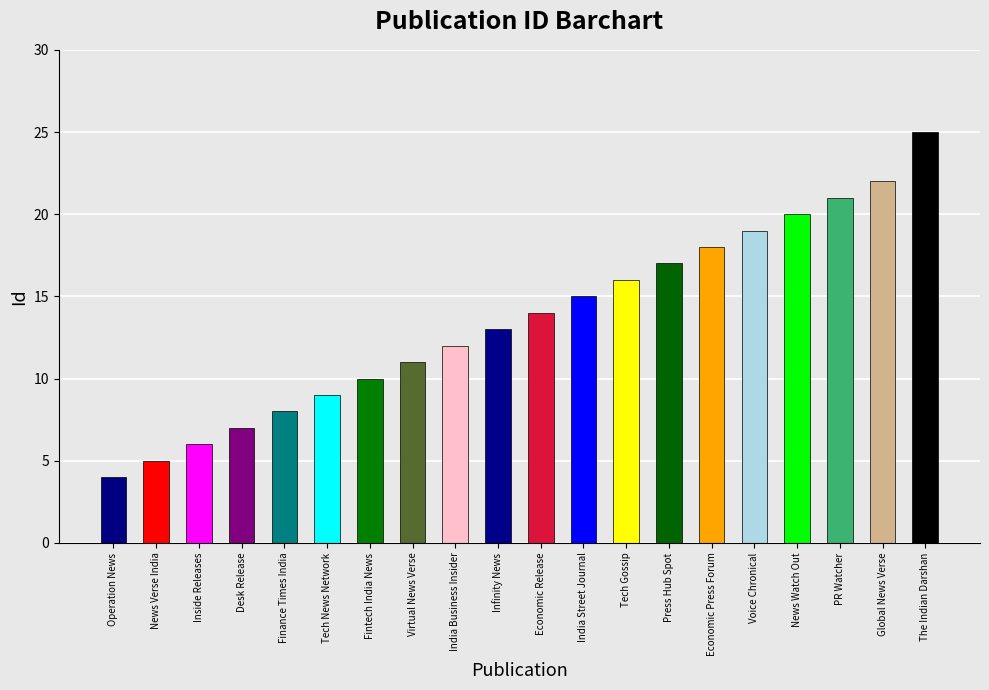

Reading right to left, what are all the values shown in this chart?

The Indian Darshan=25	Global News Verse=22	PR Watcher=21	News Watch Out=20	Voice Chronical=19	Economic Press Forum=18	Press Hub Spot=17	Tech Gossip=16	India Street Journal=15	Economic Release=14	Infinity News=13	India Business Insider=12	Virtual News Verse=11	Fintech India News=10	Tech News Network=9	Finance Times India=8	Desk Release=7	Inside Releases=6	News Verse India=5	Operation News=4